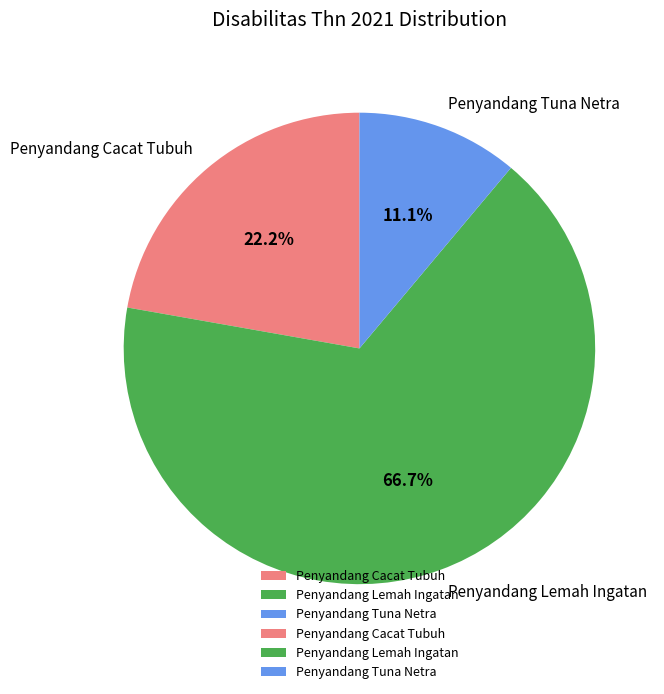

Is there any slice that represents more than half of the pie?

Yes